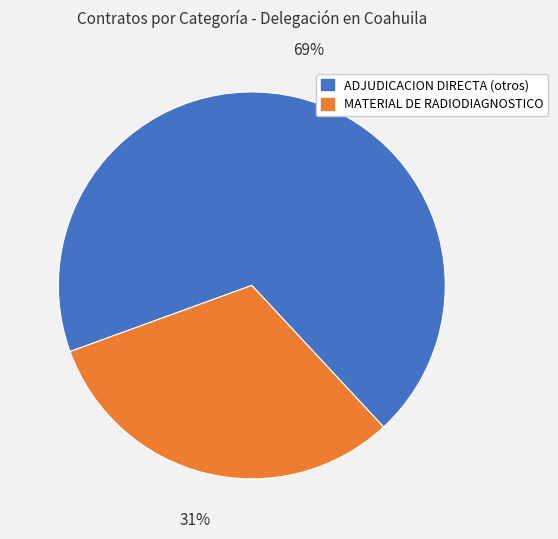

To the nearest percent, what is the average slice percentage?

50%